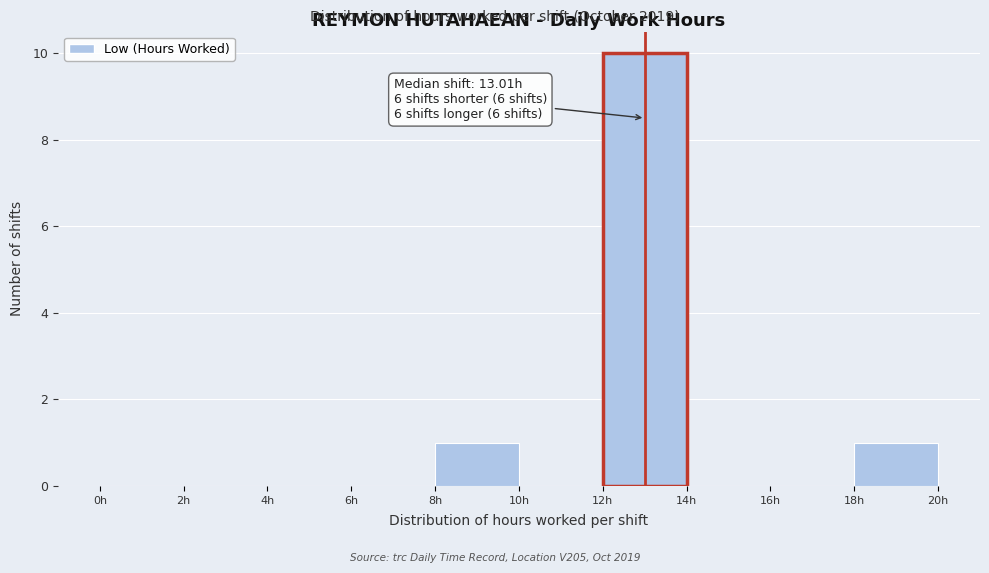

Over which range of the x-axis is the bar tallest?

12 to 14